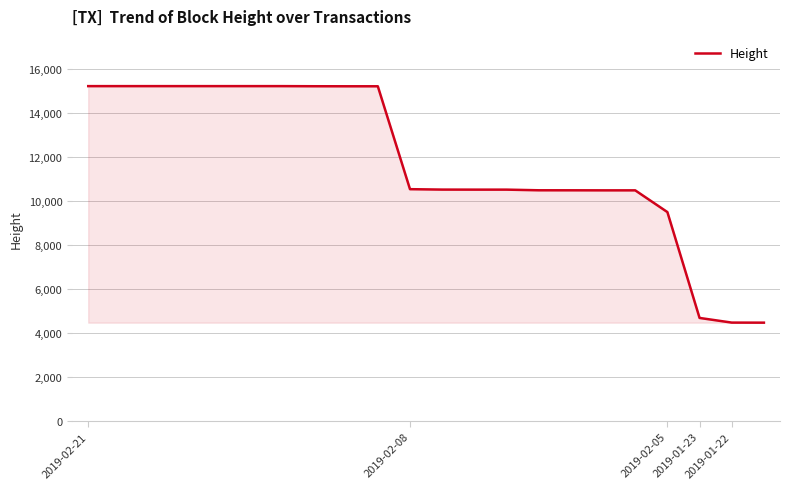

How many lines are shown in the chart?

1